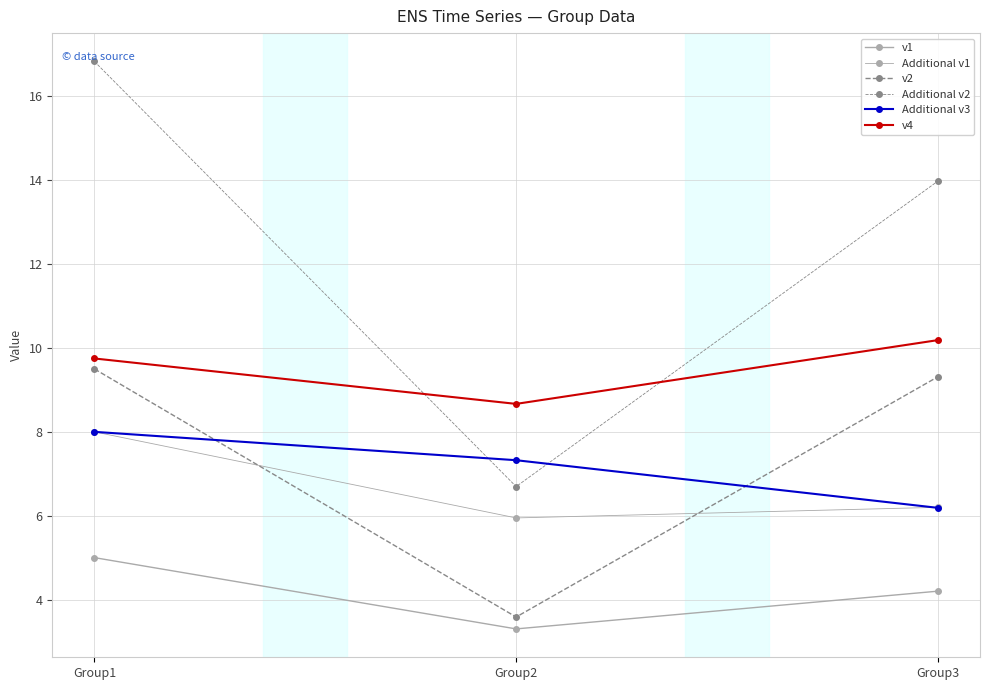

Rank the categories by v1 value from highest to lowest.

Group1, Group3, Group2